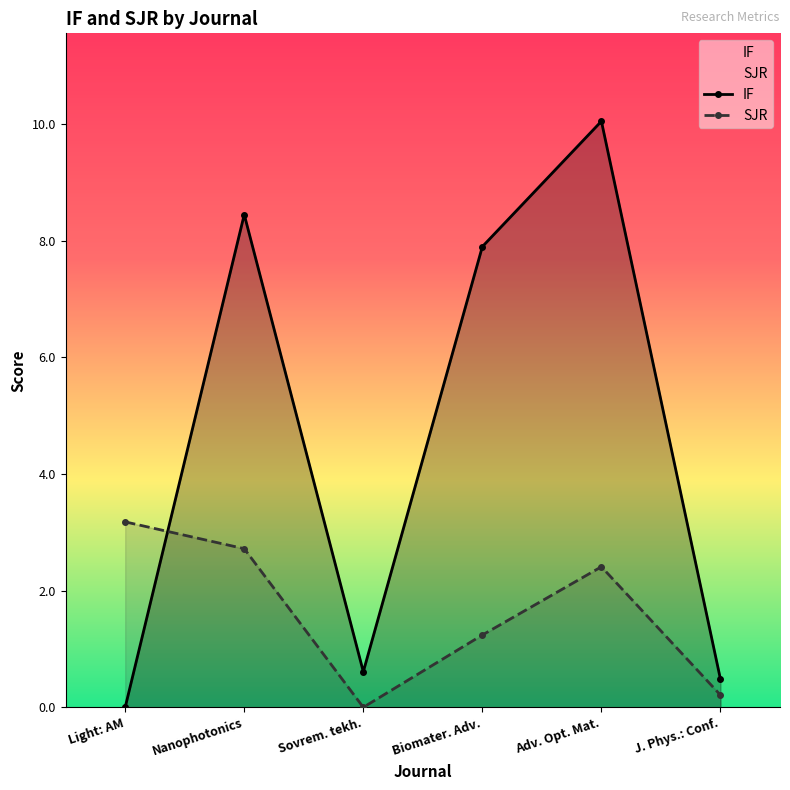

True or false: SJR has a value of 1.7 at Light: AM.

False